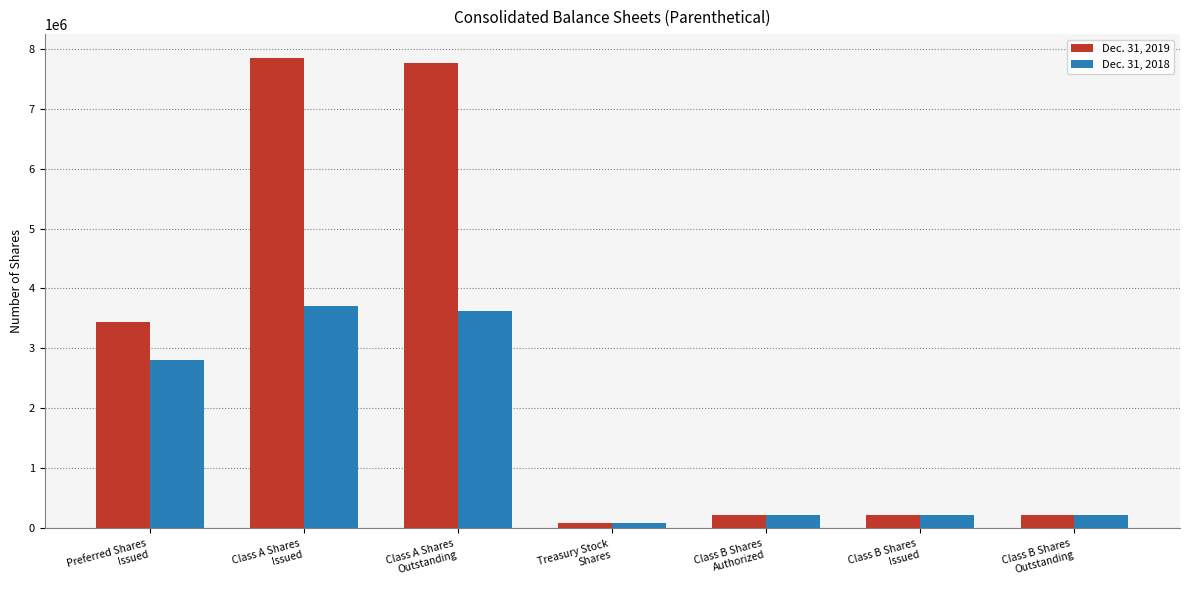

What is the label of the 1st bar from the left?

Preferred Shares
Issued